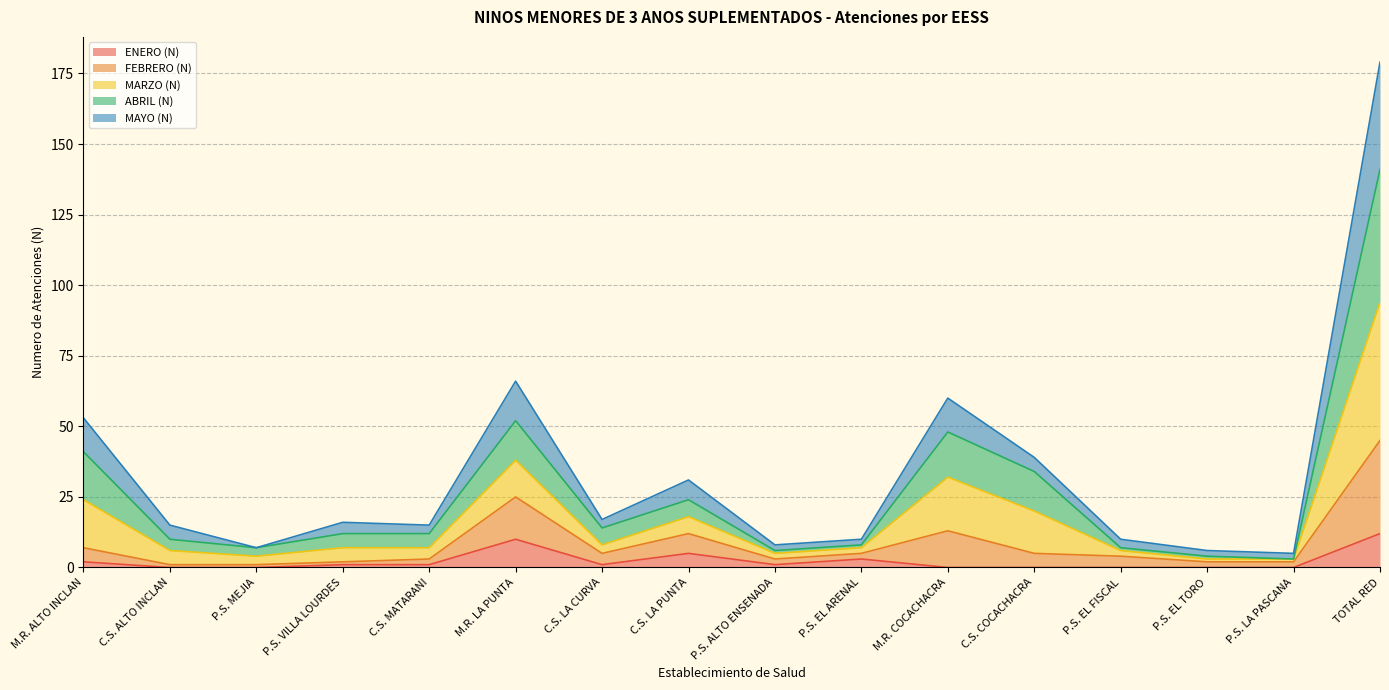

True or false: FEBRERO (N) has a value of 1 at P.S. EL ARENAL.

False